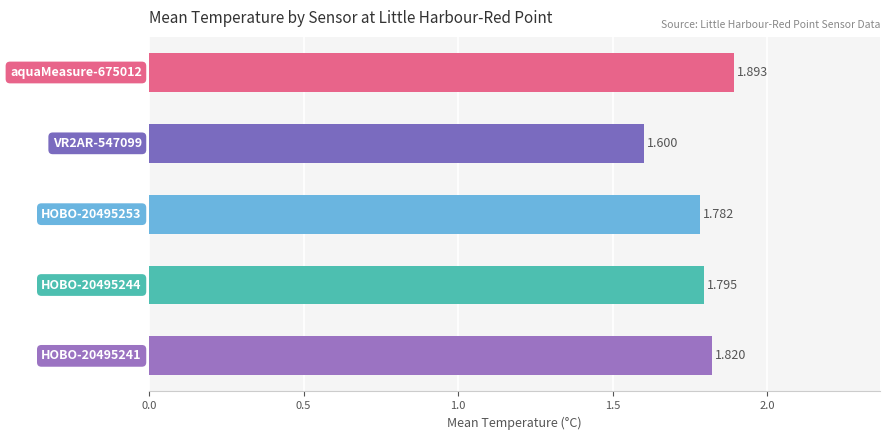

Does the chart contain any negative values?

No